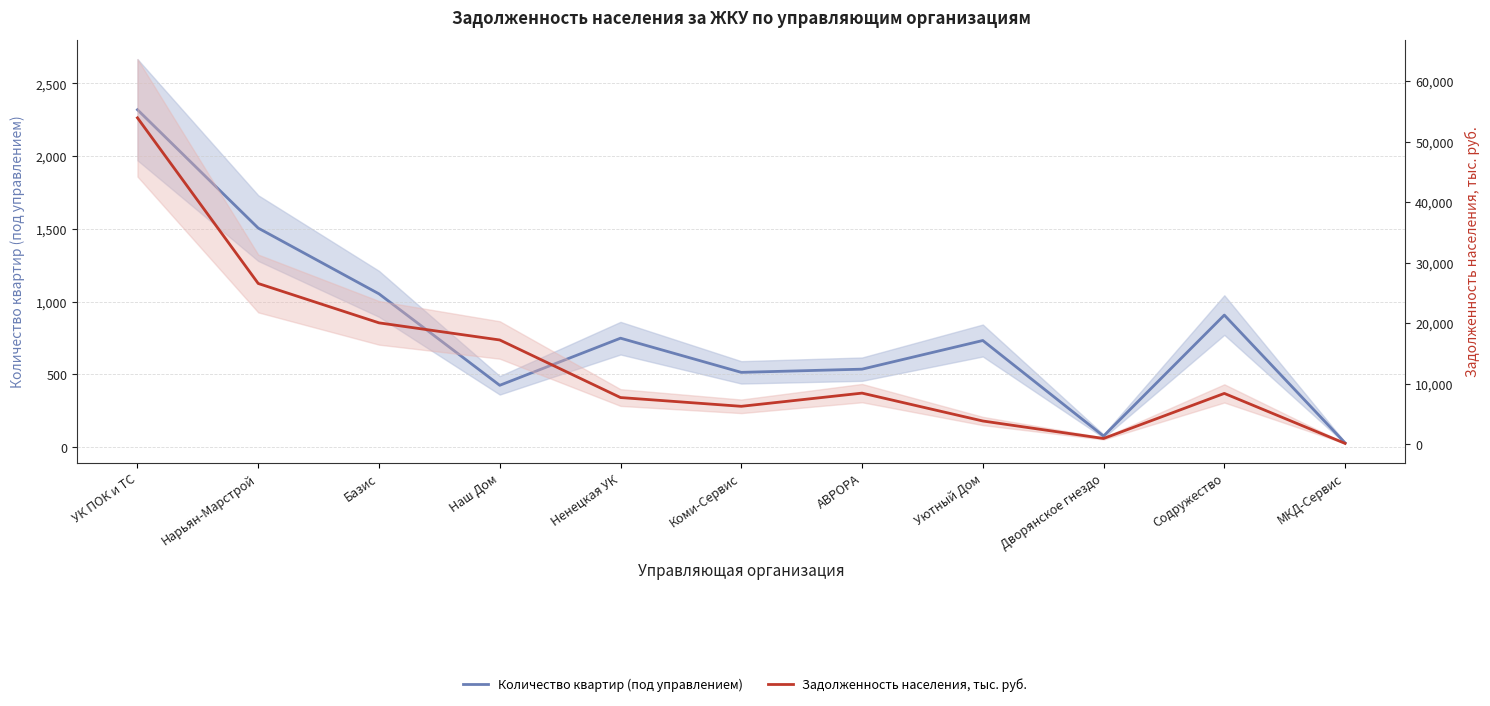

What is the difference between the second highest and minimum values in the Задолженность населения, тыс. руб. series?

26430.5